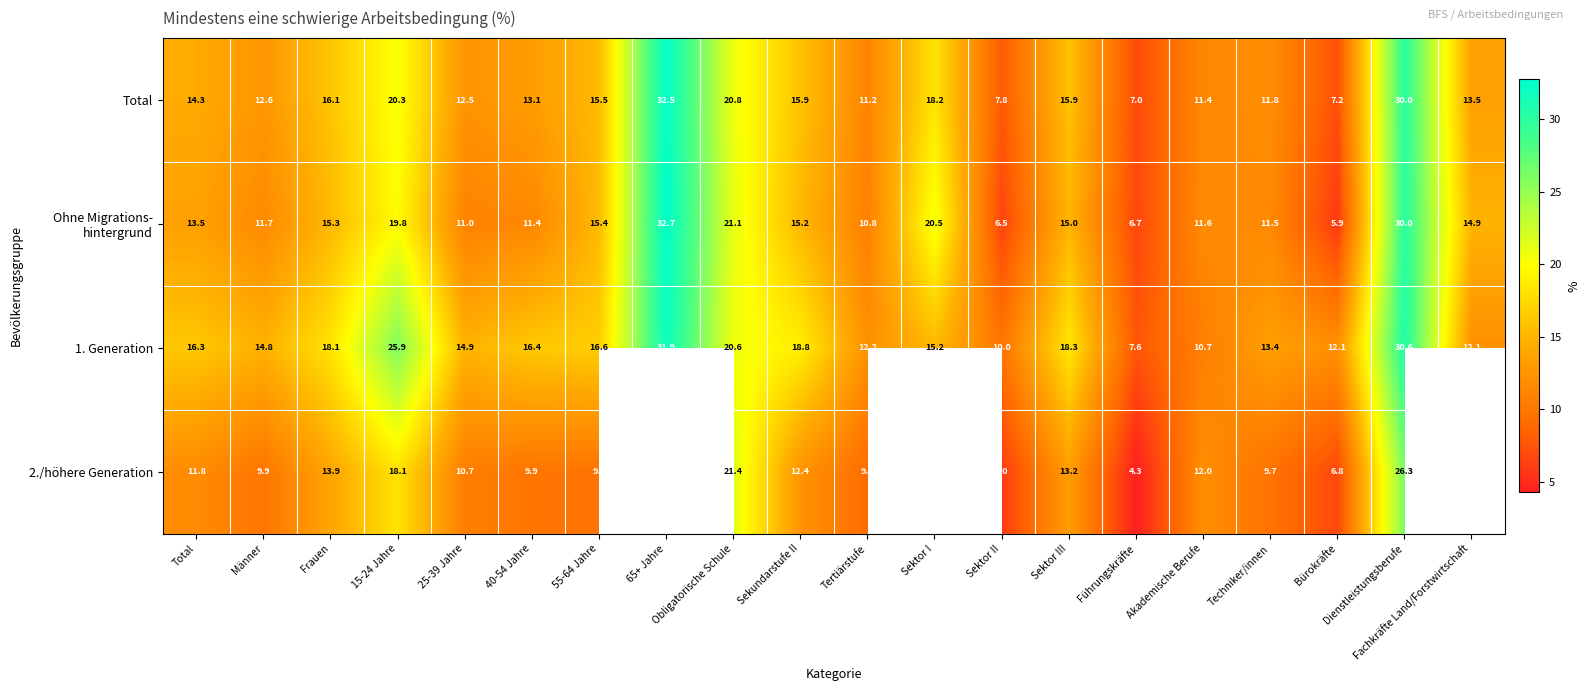

At which label is Total closest to 19?

Sektor I